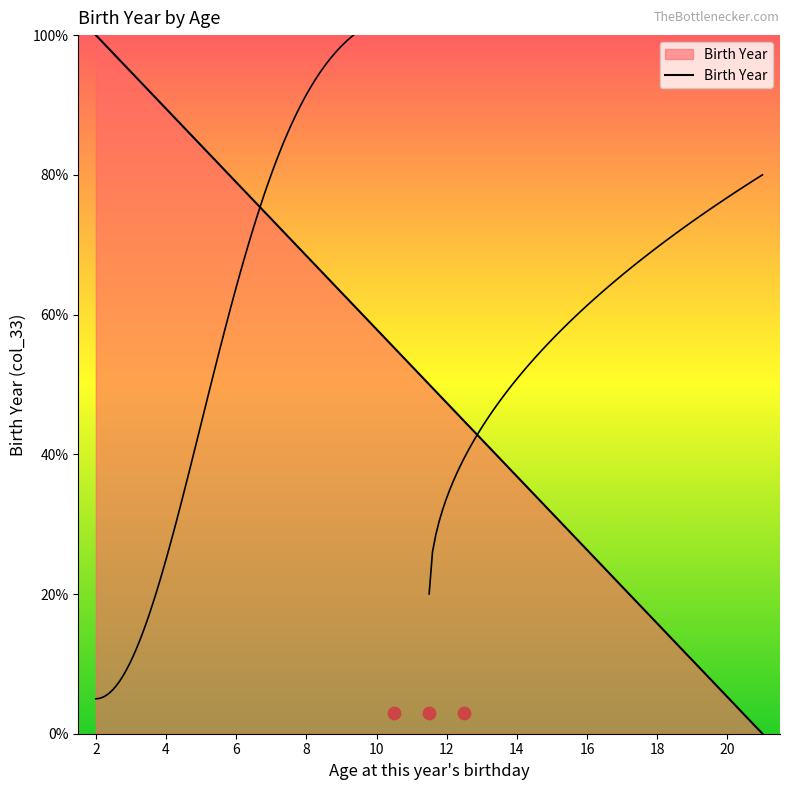

What is the ratio of the value at 2 to the value at 16?

3.8